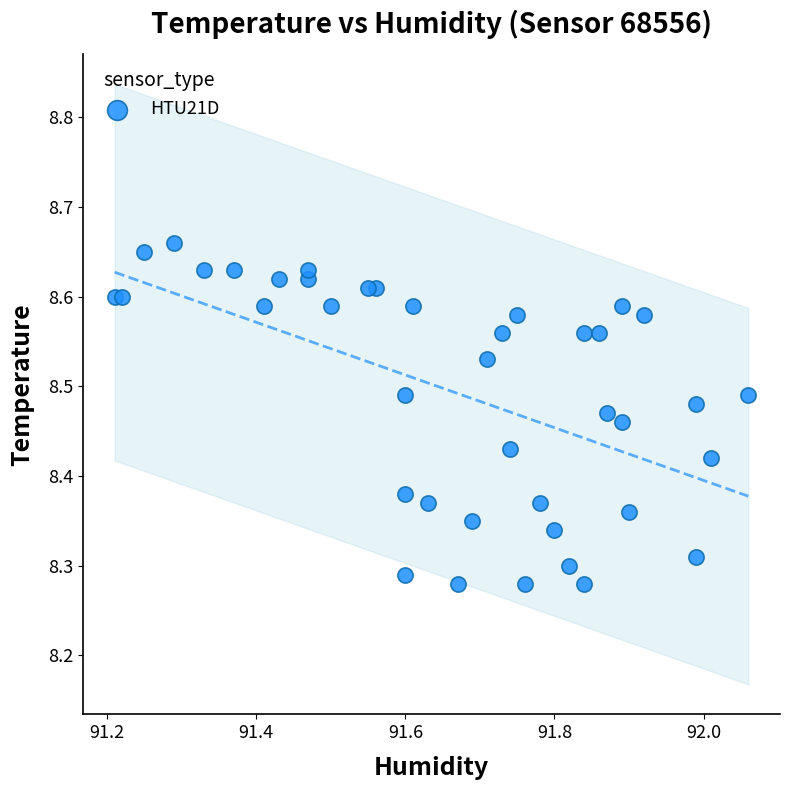

What is the range of X values (max minus min)?

0.9